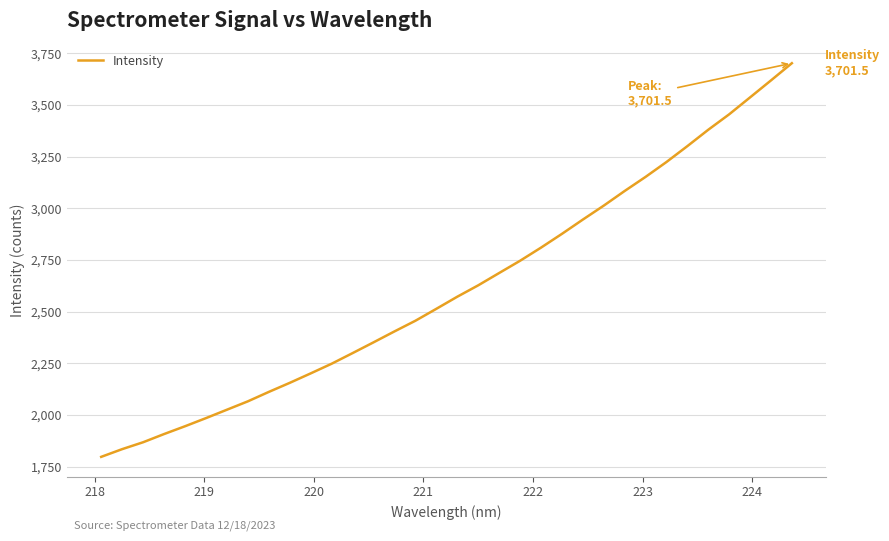

What is the maximum value shown in the chart?

3701.5